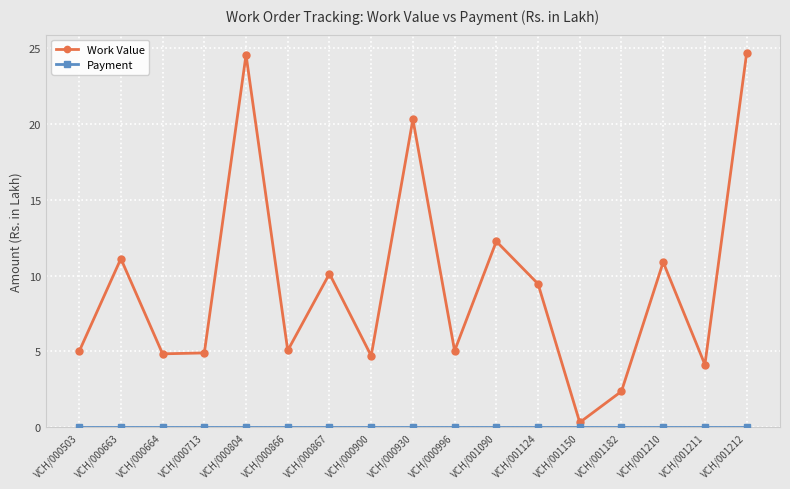

What is the difference between the highest and lowest values at VCH/001210?

10.9